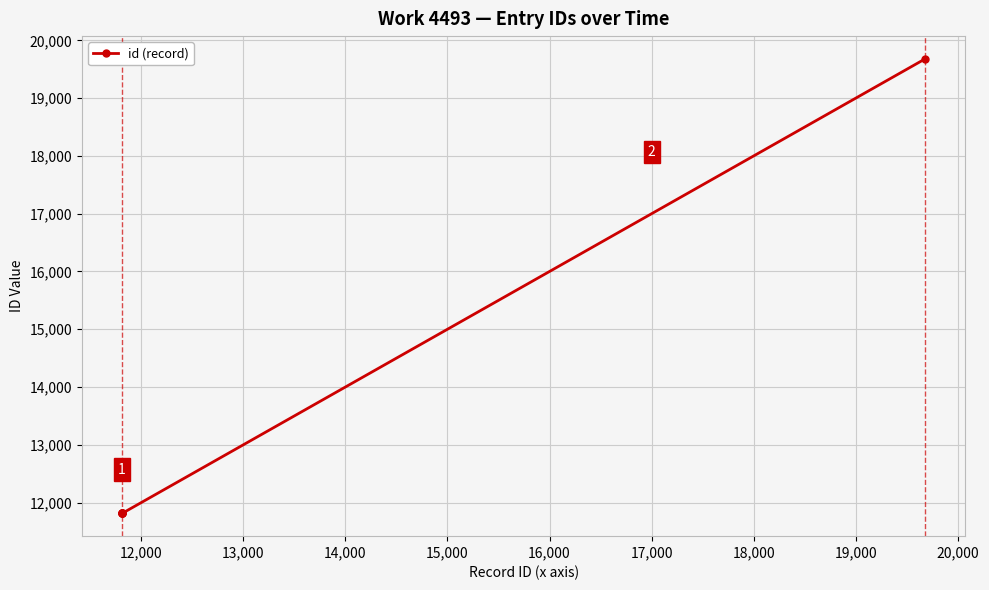

What is the average value?

13124